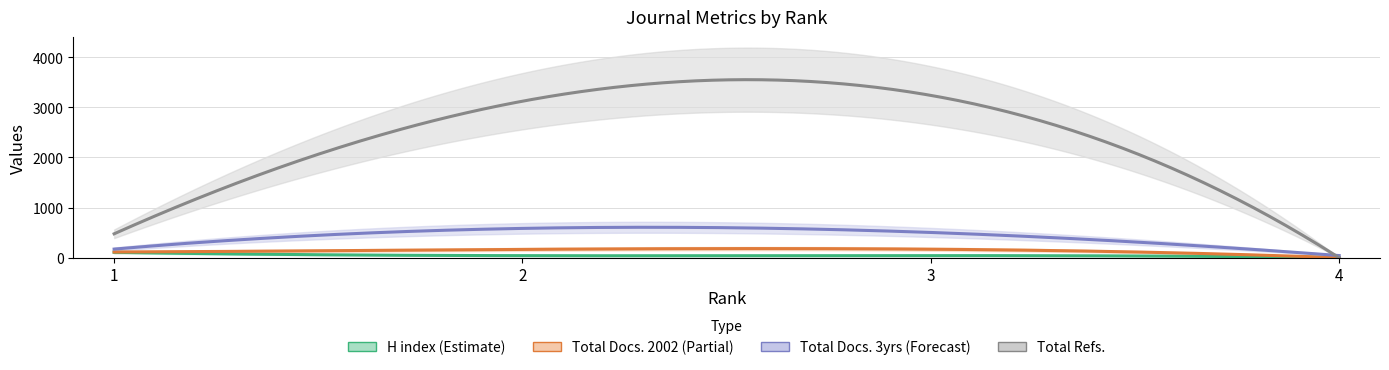

What is the maximum value for Total Docs. (2002)?

170